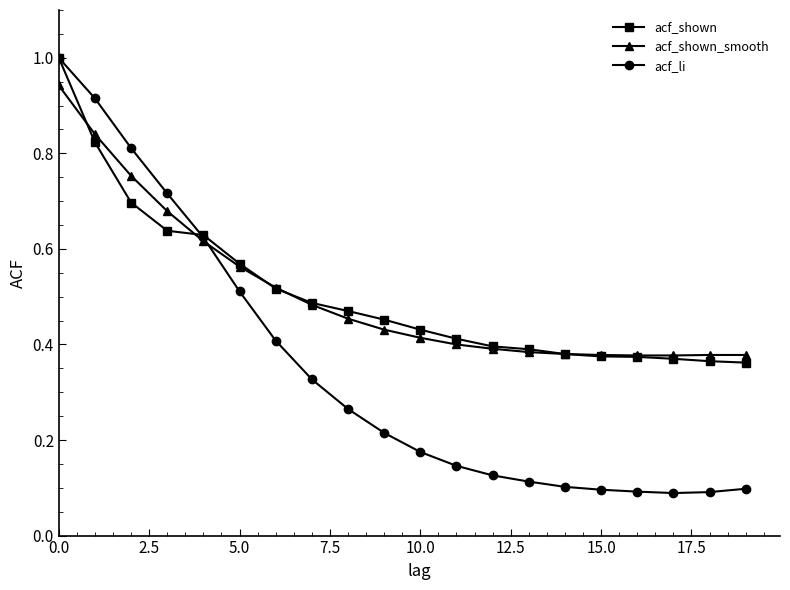

Which series has the largest range (max minus min)?

acf_li